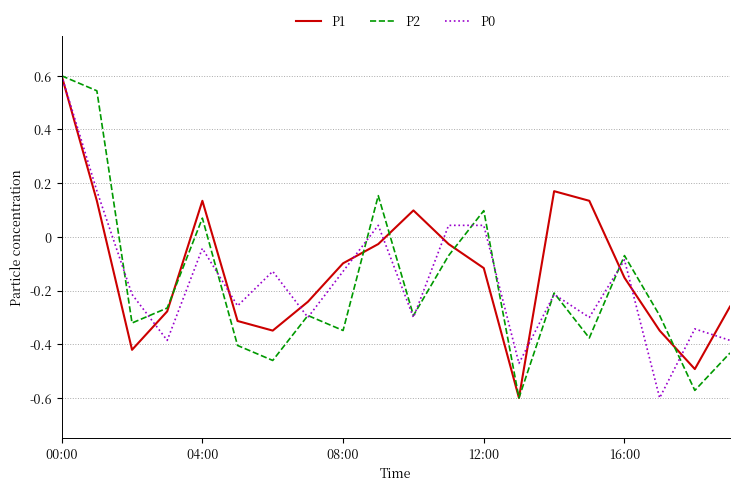

What is the maximum value for P2?

0.6